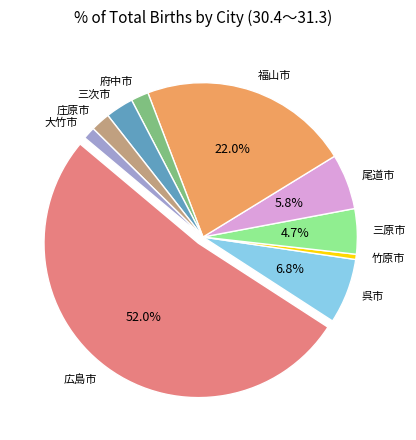

Between 大竹市 and 竹原市, which is larger?

大竹市